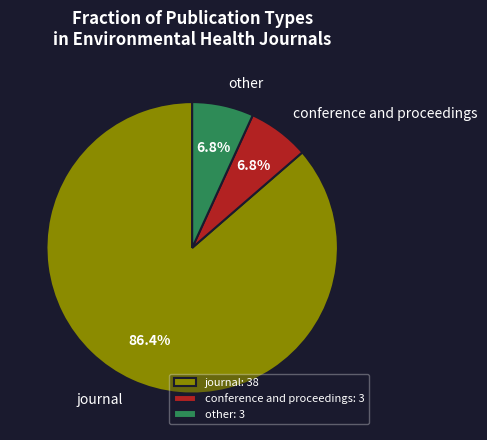

How many slices are in this pie chart?

3